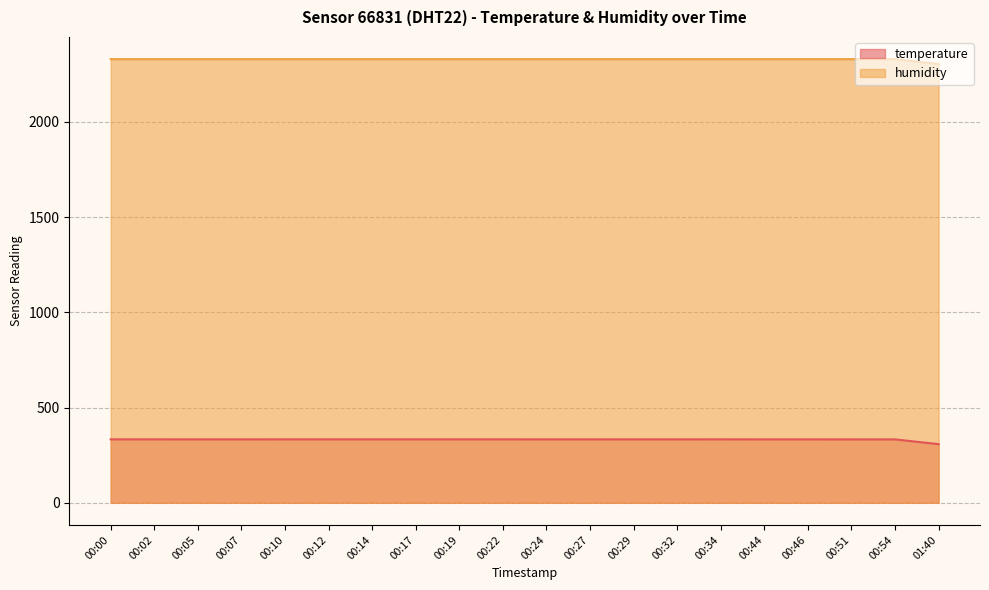

How many lines are shown in the chart?

2